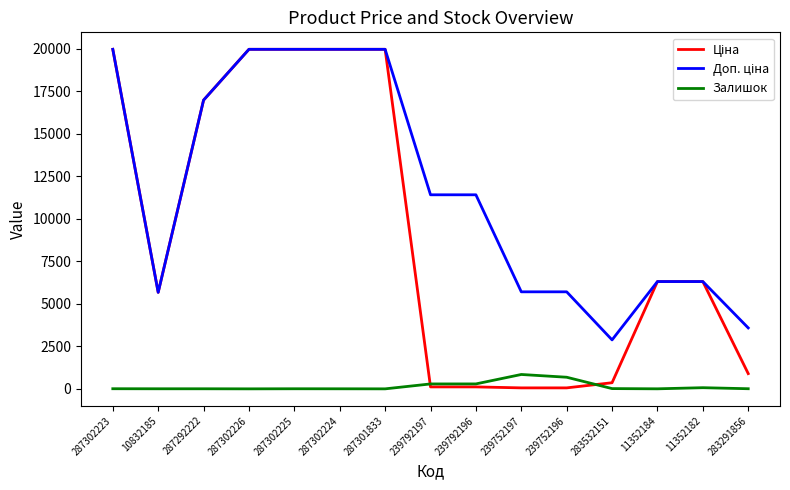

The Залишок series shows 289.0 at 239792197. True or false?

True